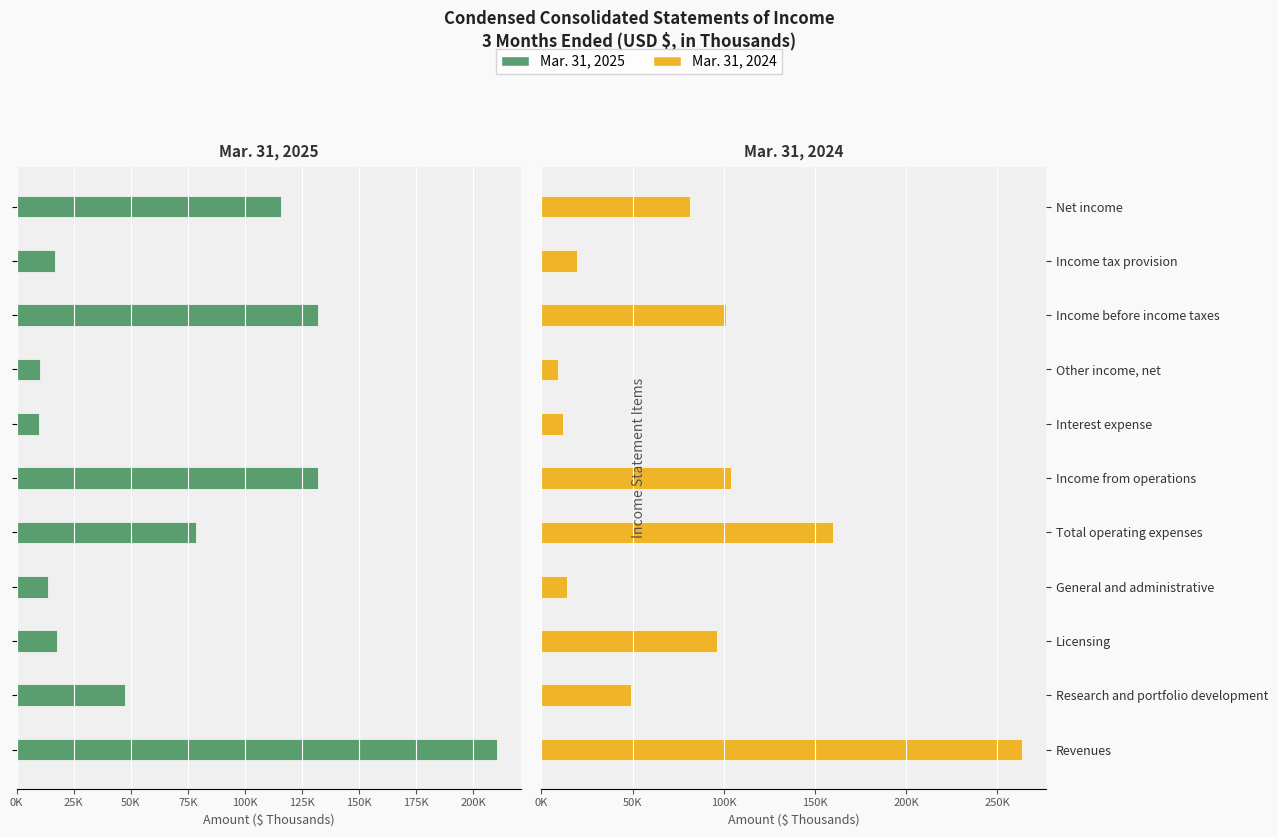

What is the value of the Mar. 31, 2024 bar at the 6th from the left?

103738